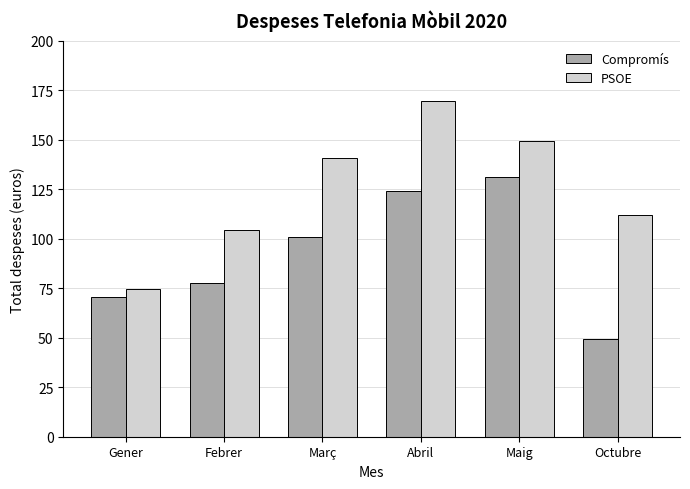

What is the approximate value of Compromís at Gener?

70.4